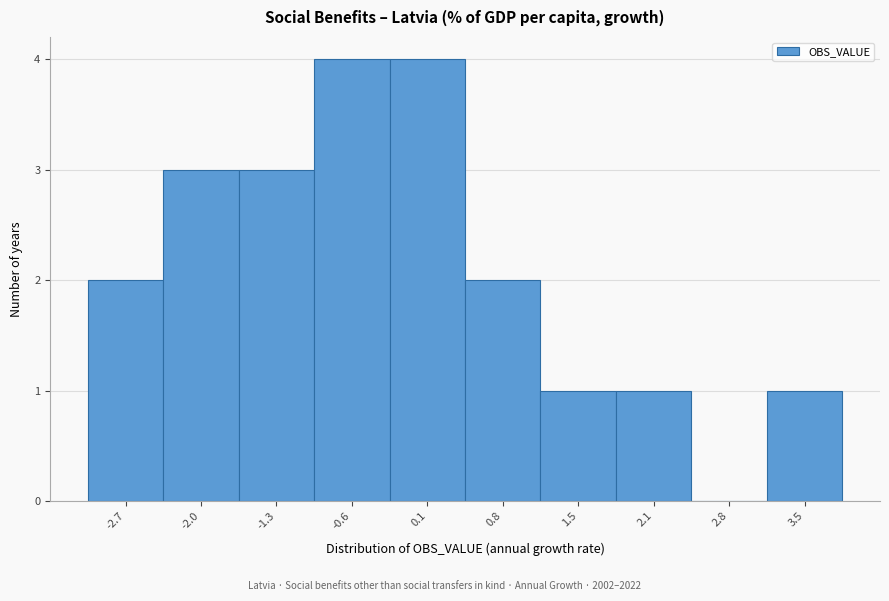

Reading left to right, list all the values displayed in this chart.

-2.7=2	-2.0=3	-1.3=3	-0.6=4	0.1=4	0.8=2	1.5=1	2.1=1	2.8=0	3.5=1